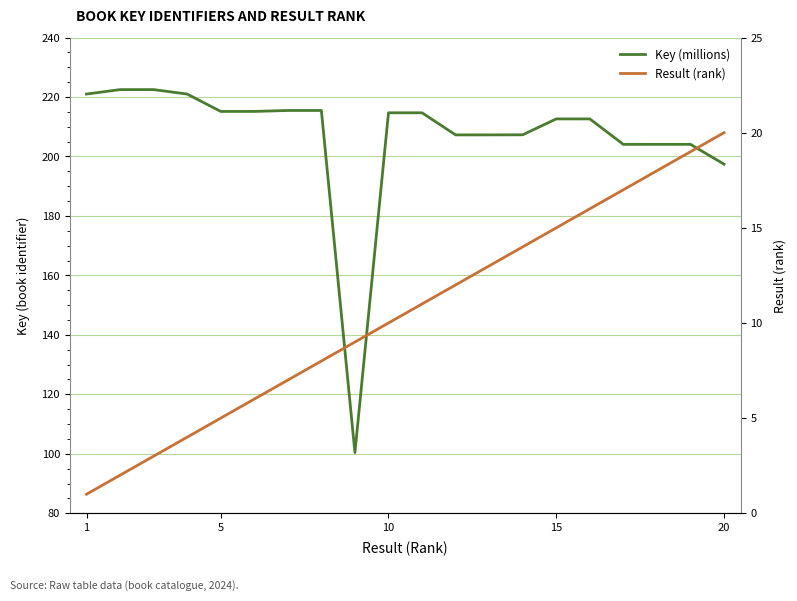

How many data points does each series have?

20